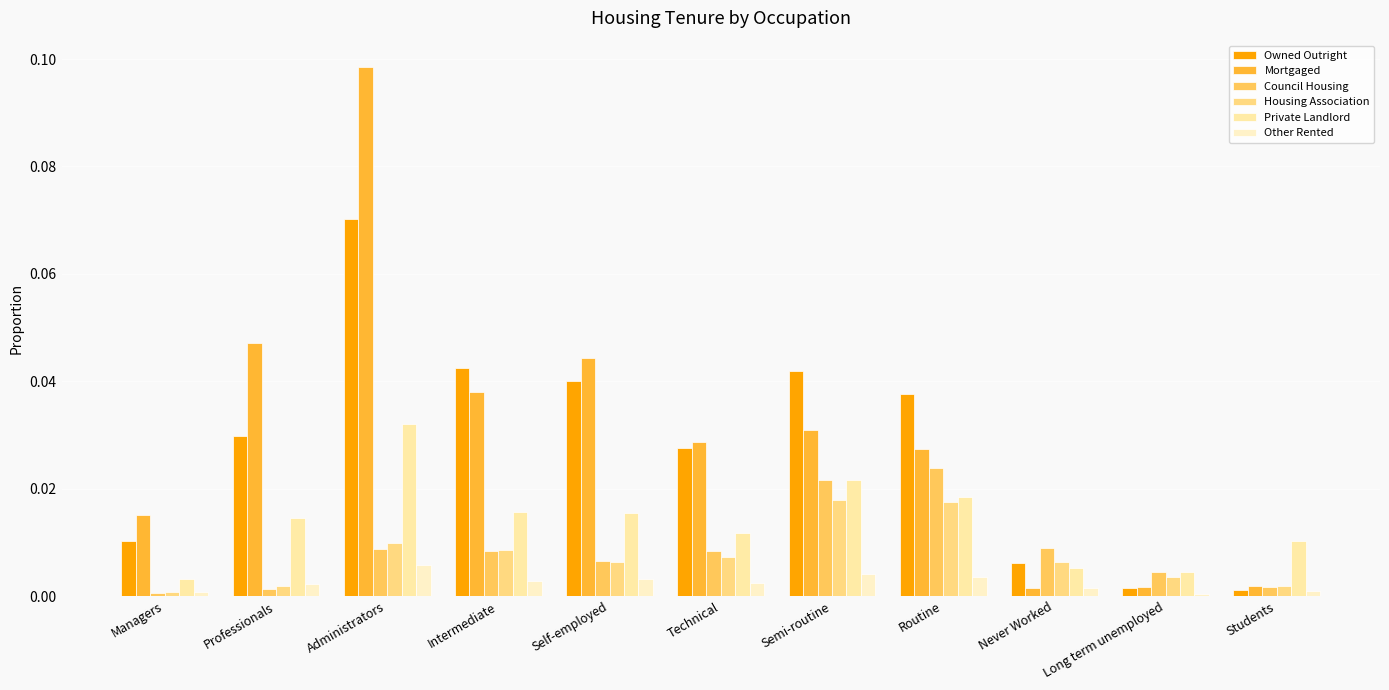

Rank the series at Long term unemployed from highest to lowest value.

Private Landlord, Council Housing, Housing Association, Mortgaged, Owned Outright, Other Rented